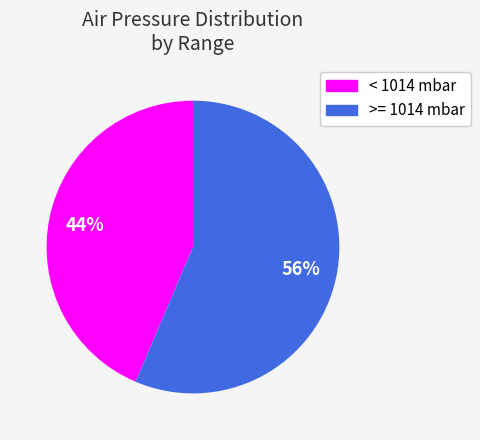

Between < 1014 mbar and >= 1014 mbar, which is larger?

>= 1014 mbar